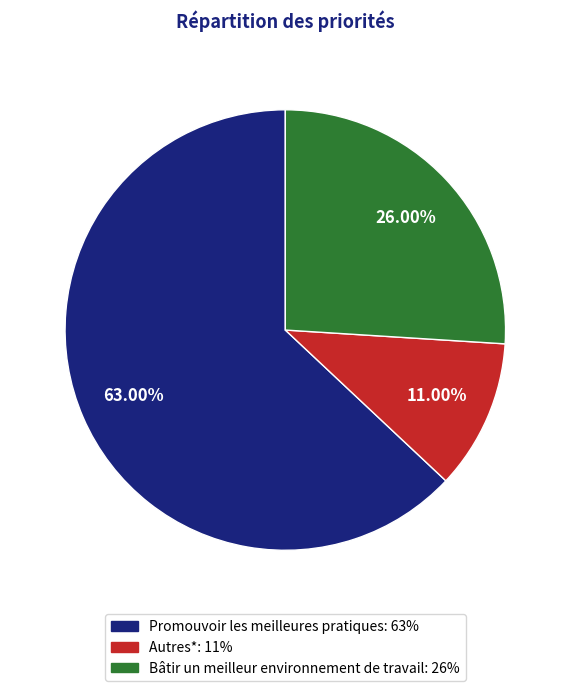

Combined, do Promouvoir les meilleures pratiques and Autres* account for over 50%?

Yes